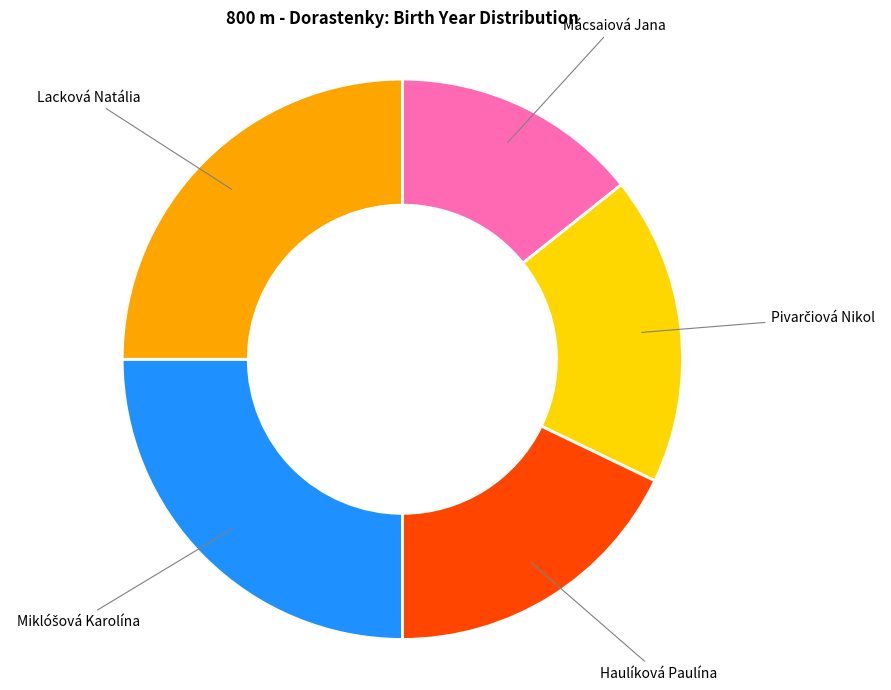

Does any single category account for the majority?

No